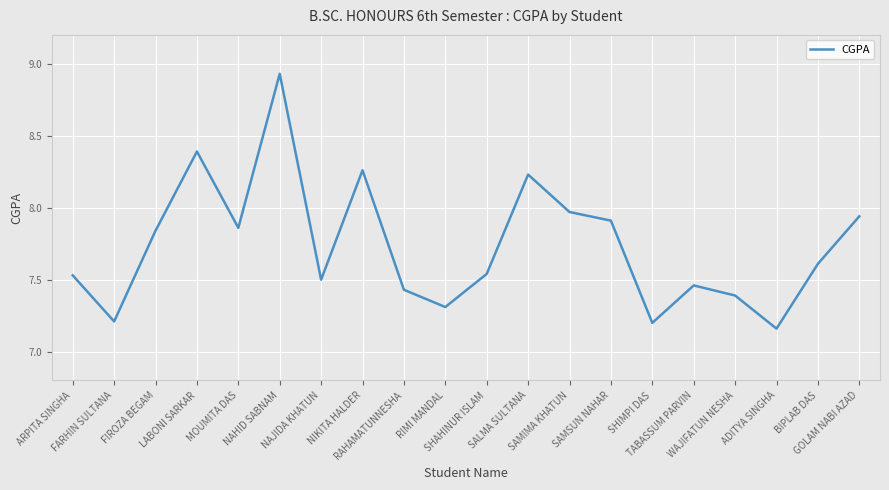

What is the difference between the maximum and minimum values?

1.8